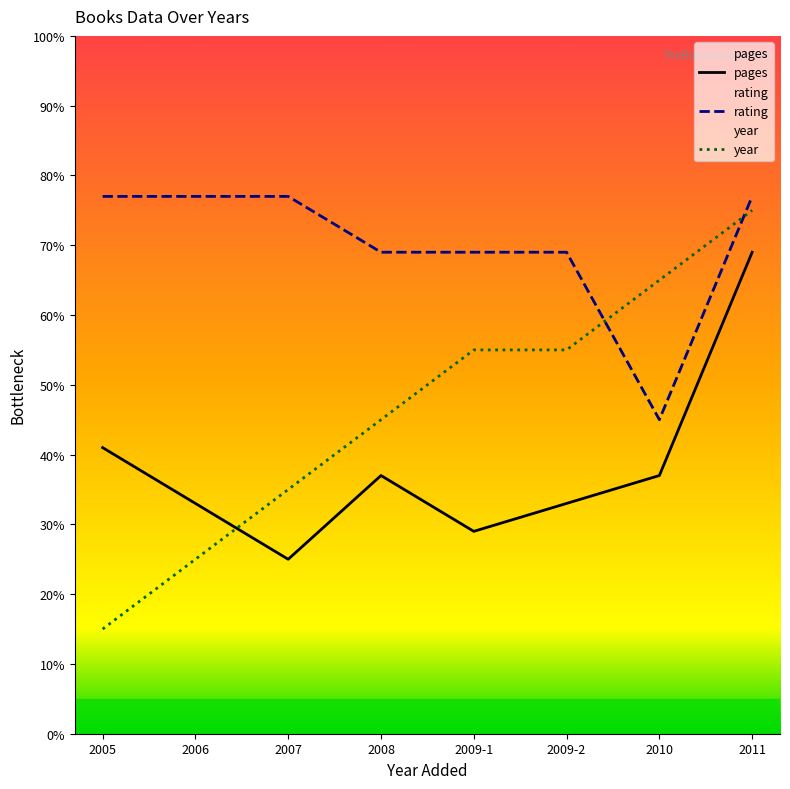

How many values in the year series exceed 55?

2